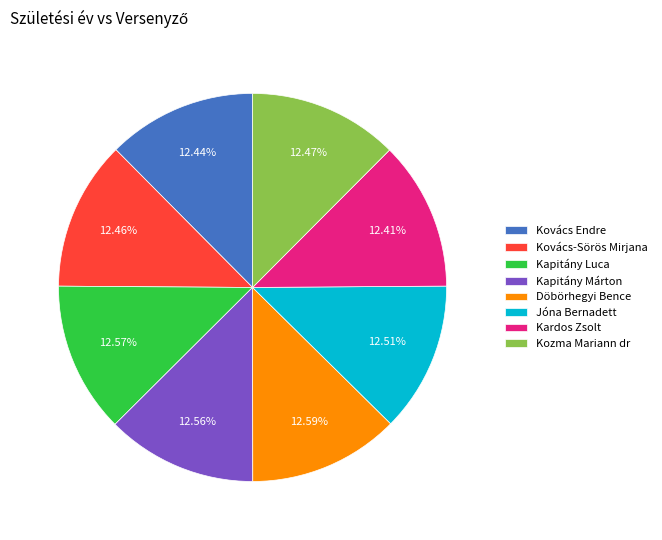

Combined, what portion of the pie is Kardos Zsolt and Kozma Mariann dr?

24.9%